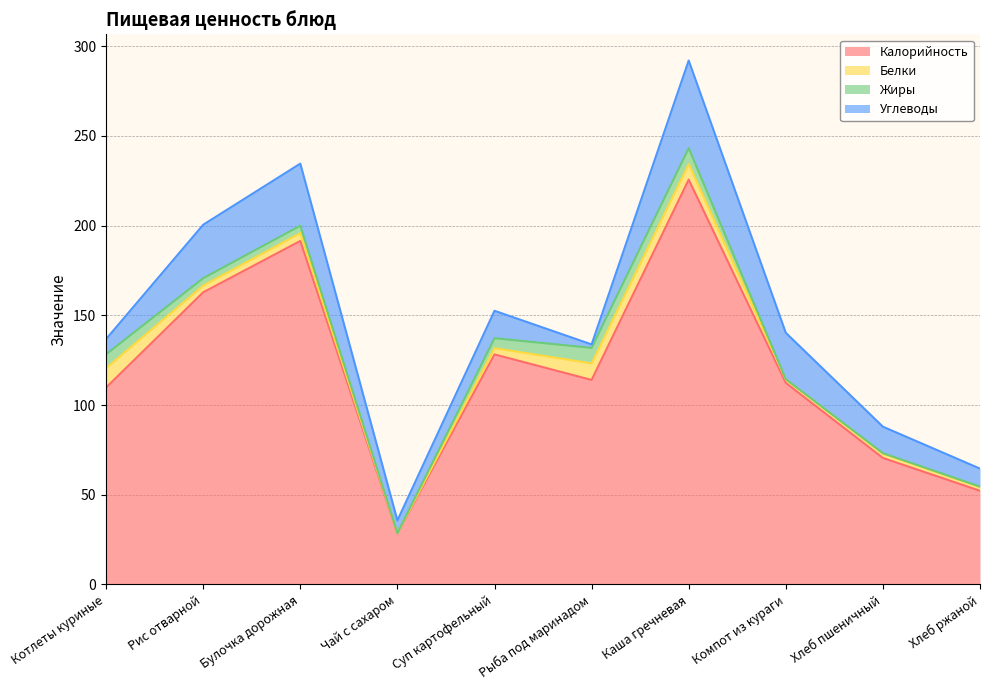

How many lines are shown in the chart?

4